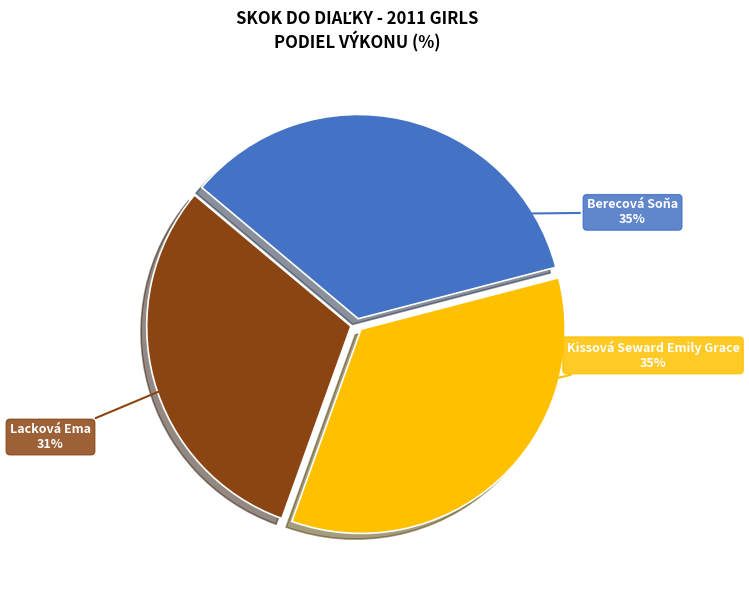

To the nearest percent, what portion does Berecová Soňa represent?

35%